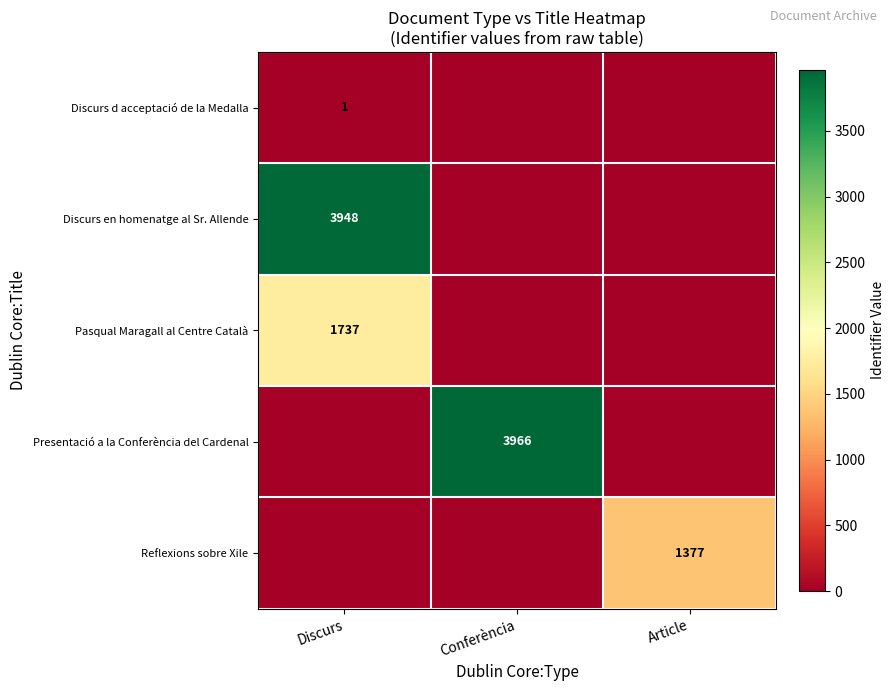

Rank the categories by Presentació a la Conferència del Cardenal value from highest to lowest.

Conferència, Discurs, Article